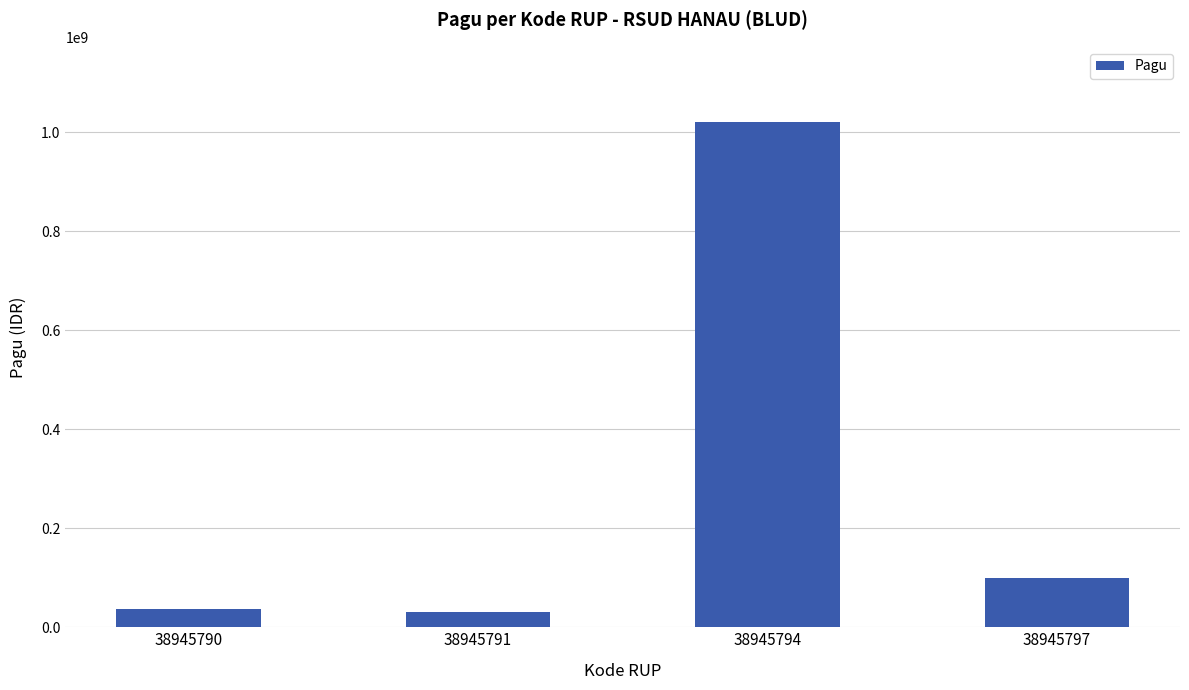

What is the minimum value shown in the chart?

30000000